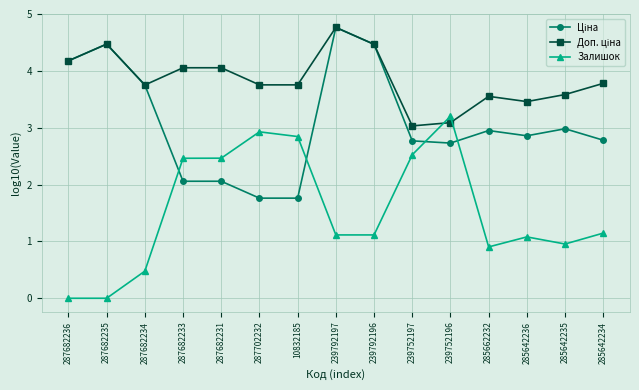

At which category is the sum across all series the highest?

239792197